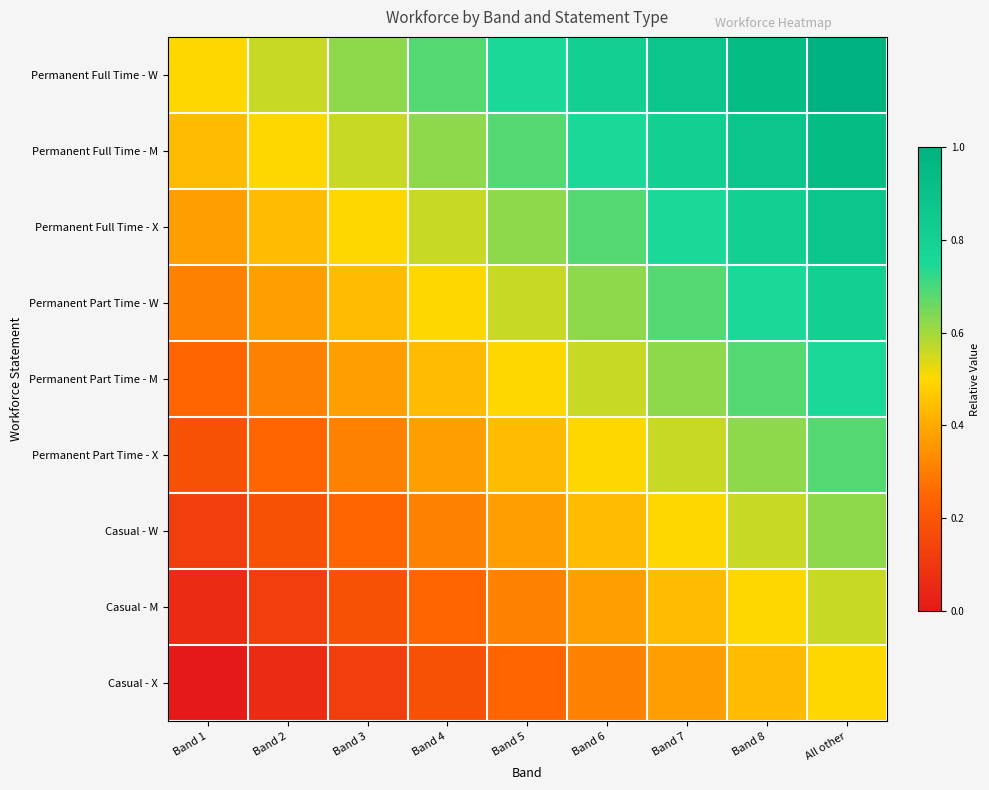

What is the total value across all series at Band 6?

5.1